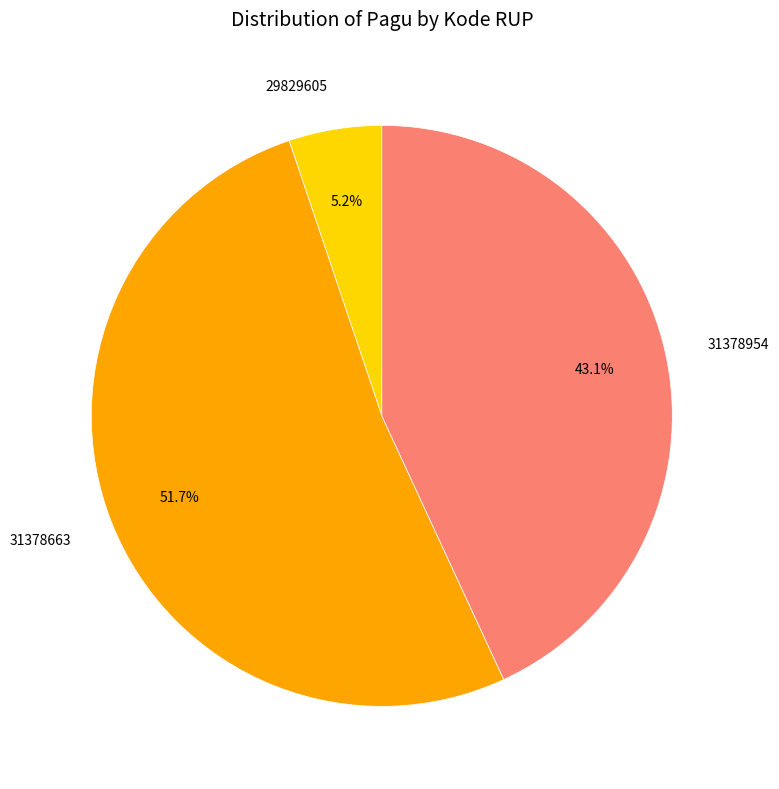

True or false: 29829605 accounts for 5% of the total.

True